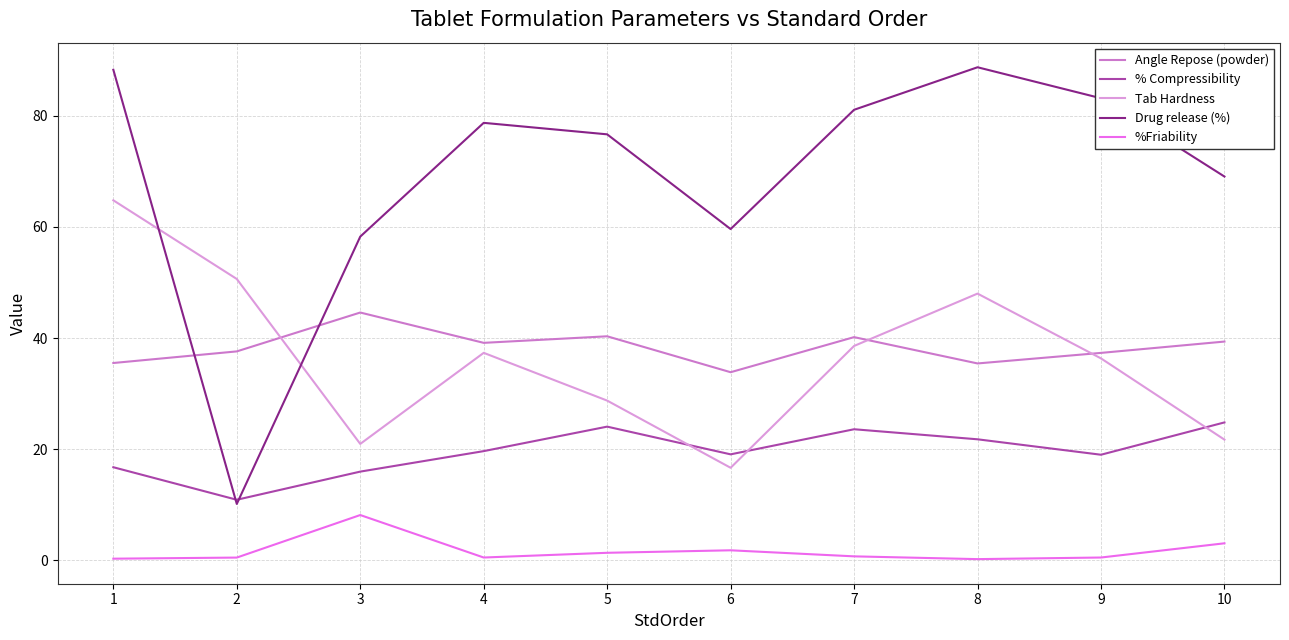

True or false: % Compressibility and Angle Repose (powder) intersect in this chart.

False